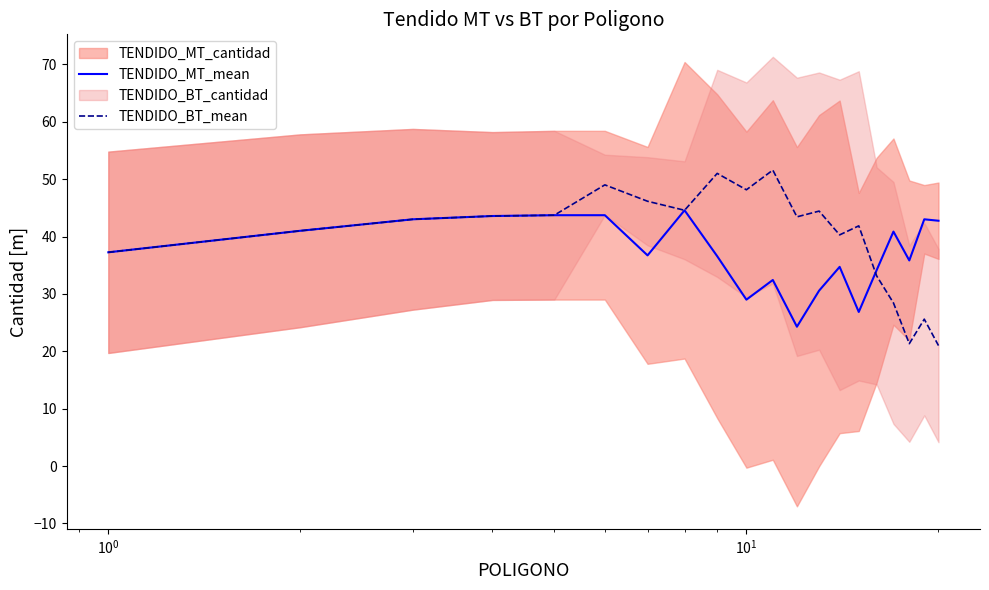

What is the difference between the second highest and minimum values in the TENDIDO_MT_mean series?

19.4